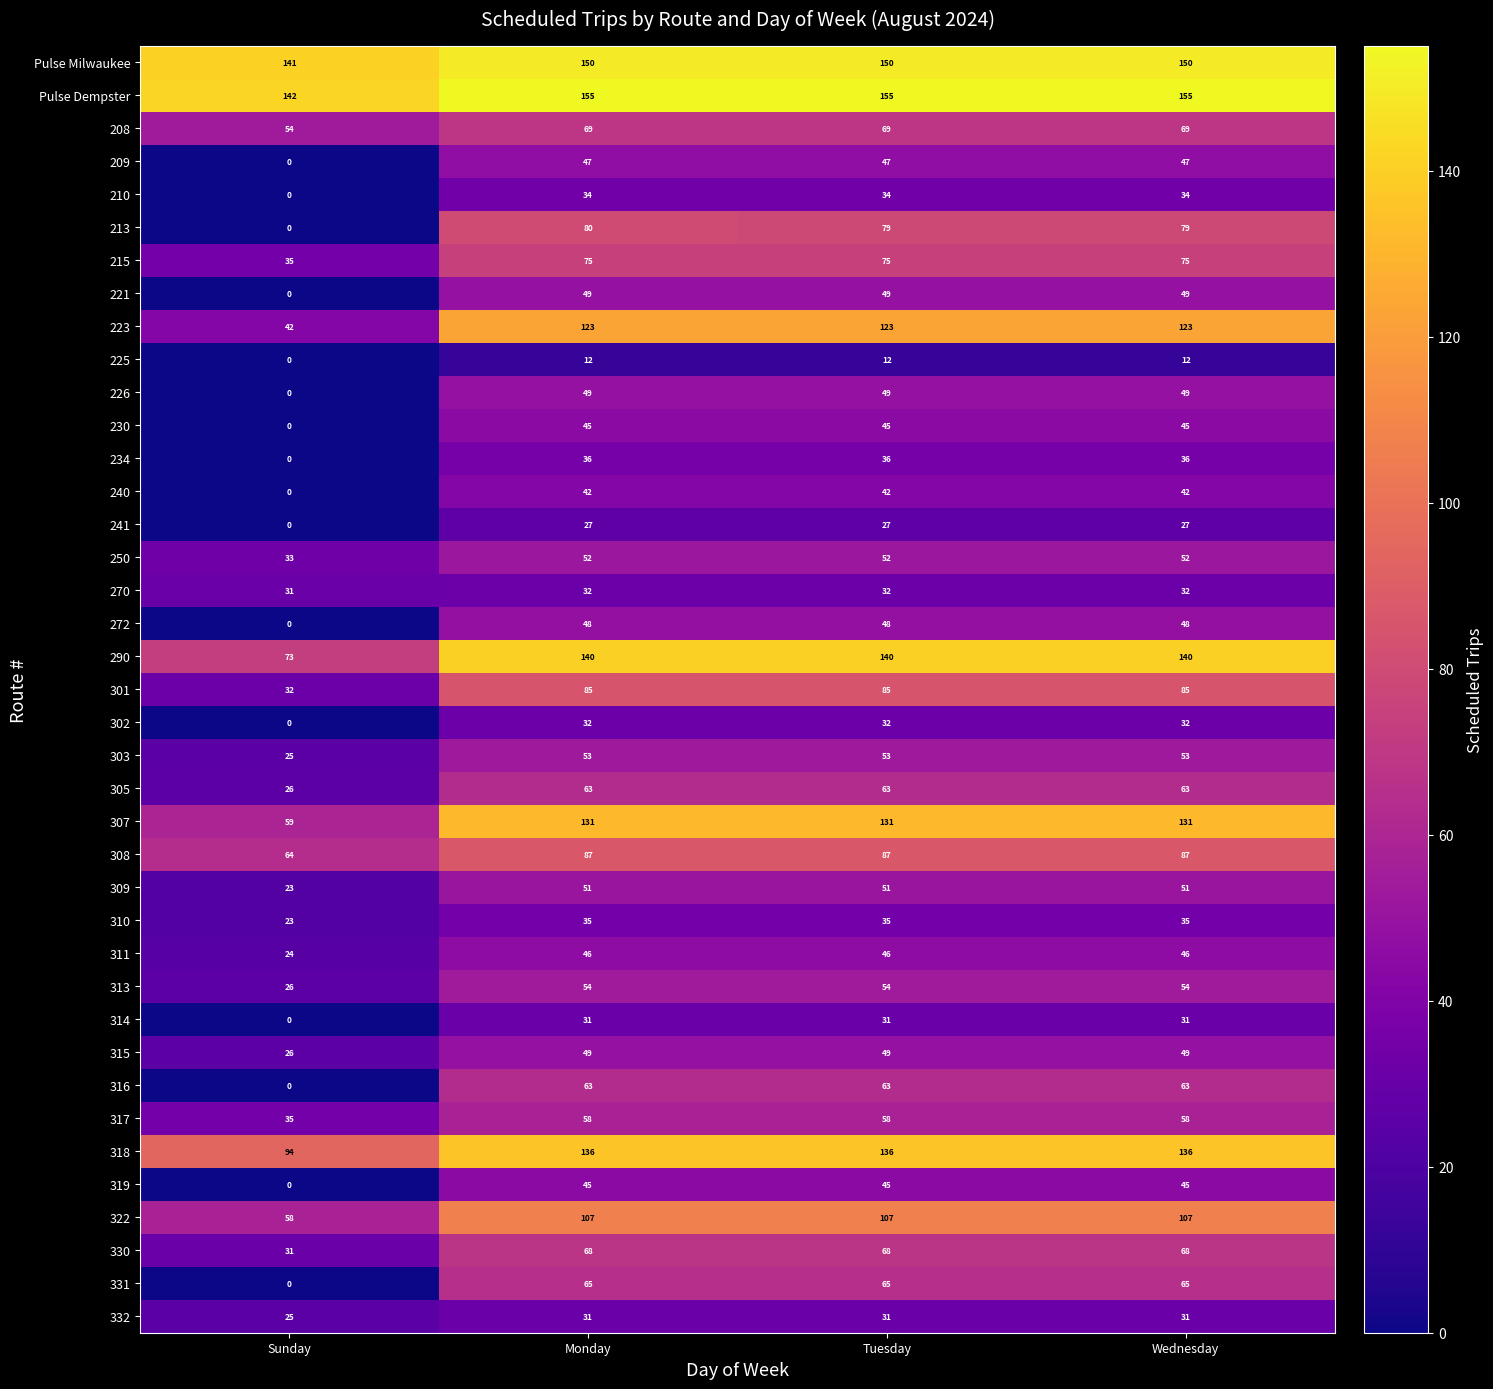

Which series has the largest total across all categories?

Pulse Dempster